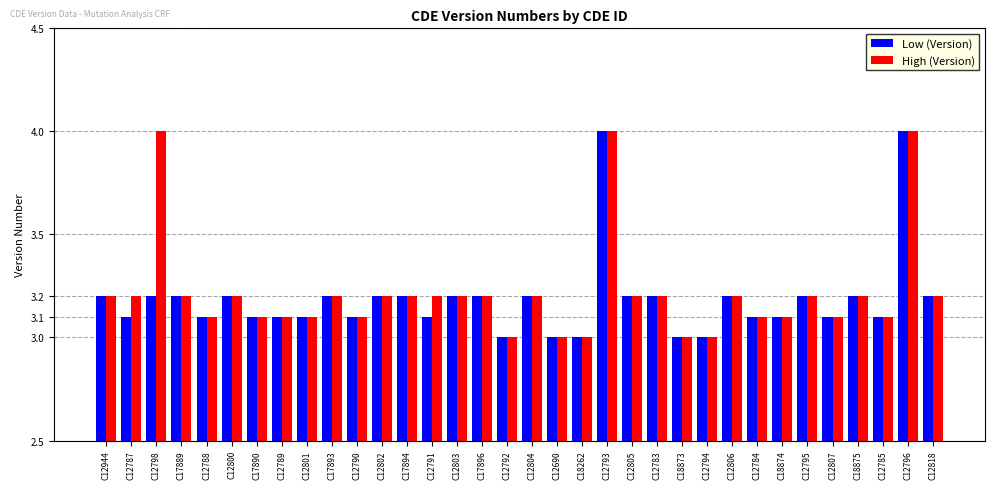

What is the highest value of the Low (Version) series?

4.0